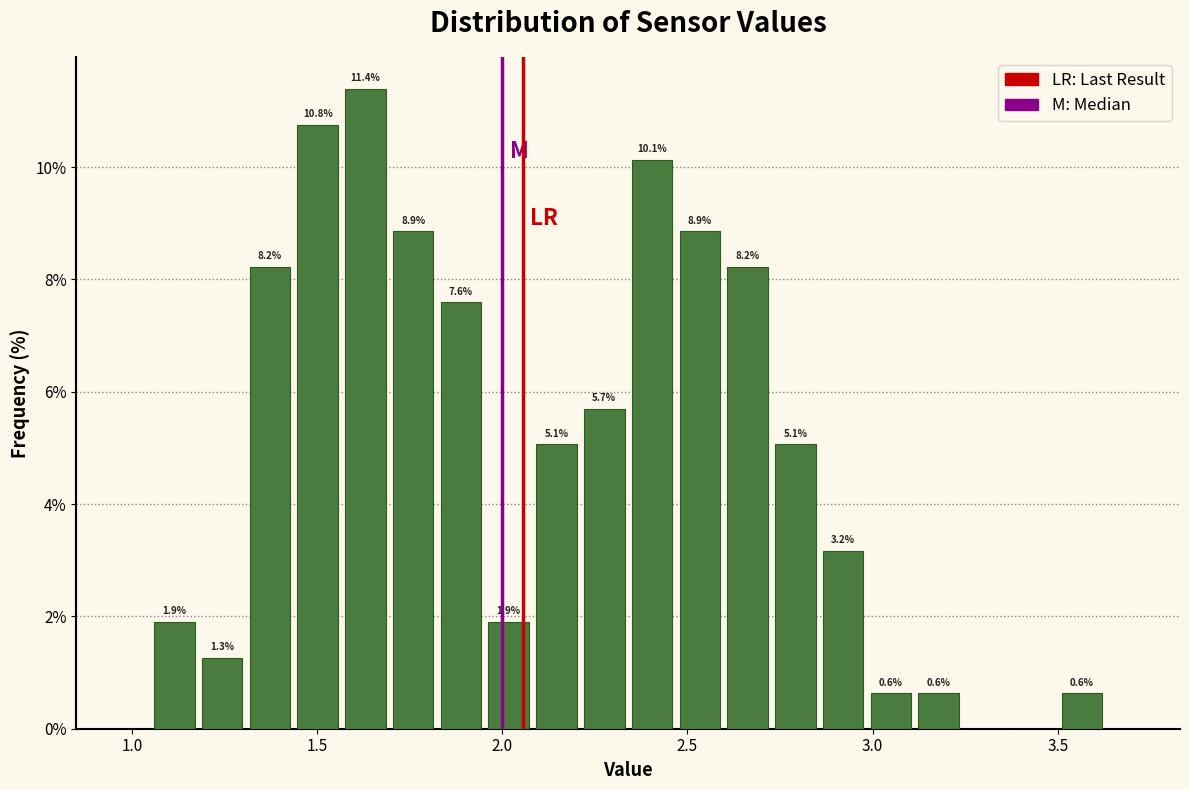

Around what value on the x-axis is the tallest bar? Give the approximate position of its centre, as read against the axis.

1.65